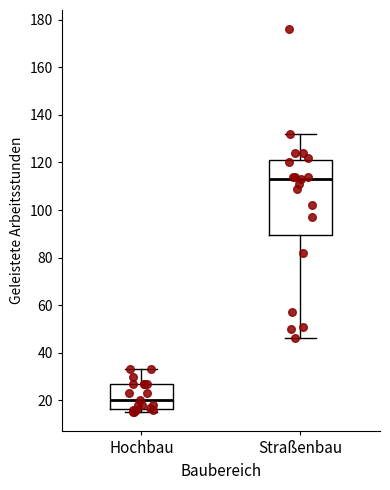

Reading left to right, transcribe this box plot: for each box, give where its median line is, the range the box spans, and where its two whiskers end, as read against the y-axis. The values are not printed on the chart, so give them approximately, as read against the axis.

Hochbau: median 20, box 16 to 28, whiskers 16 (just below the box's lower edge) to 34
Straßenbau: median 114, box 90 to 122, whiskers 46 to 132